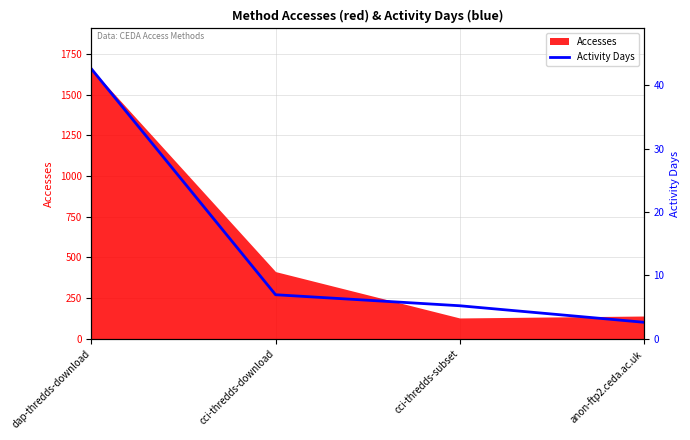

How many data points are above 270?

2